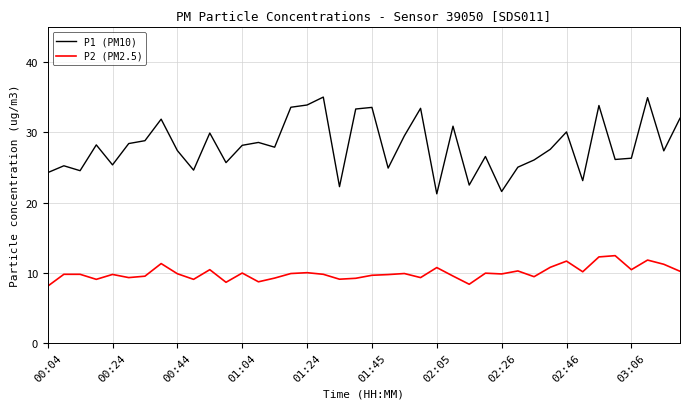

True or false: P2 (PM2.5) and P1 (PM10) intersect in this chart.

False